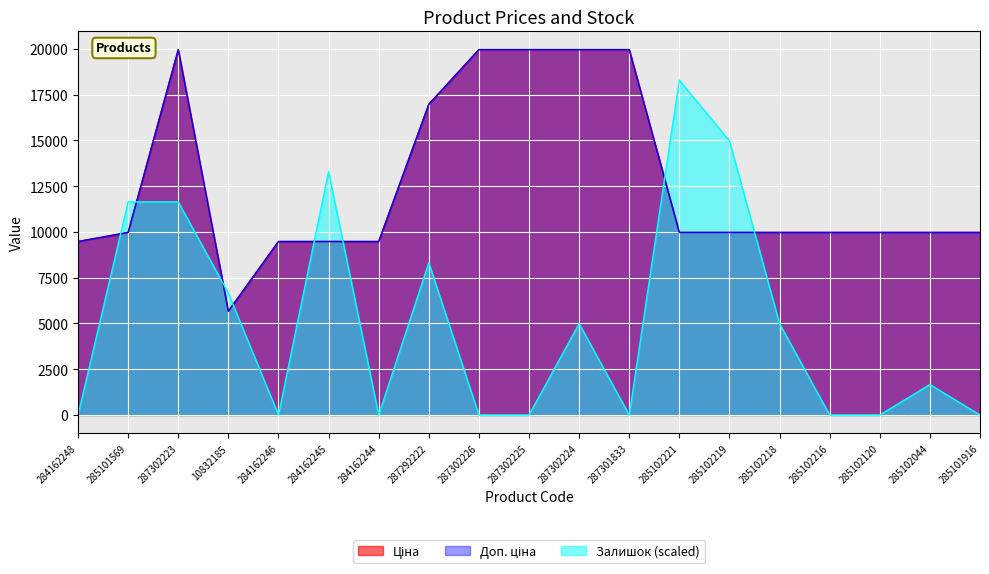

At which label is Доп. ціна closest to 12818?

285101569